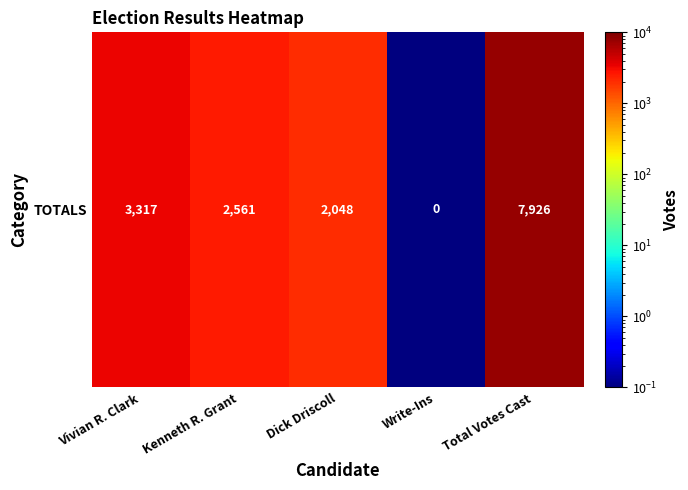

Reading left to right, list all the values displayed in this chart.

3317.0	2561.0	2048.0	0.1	7926.0